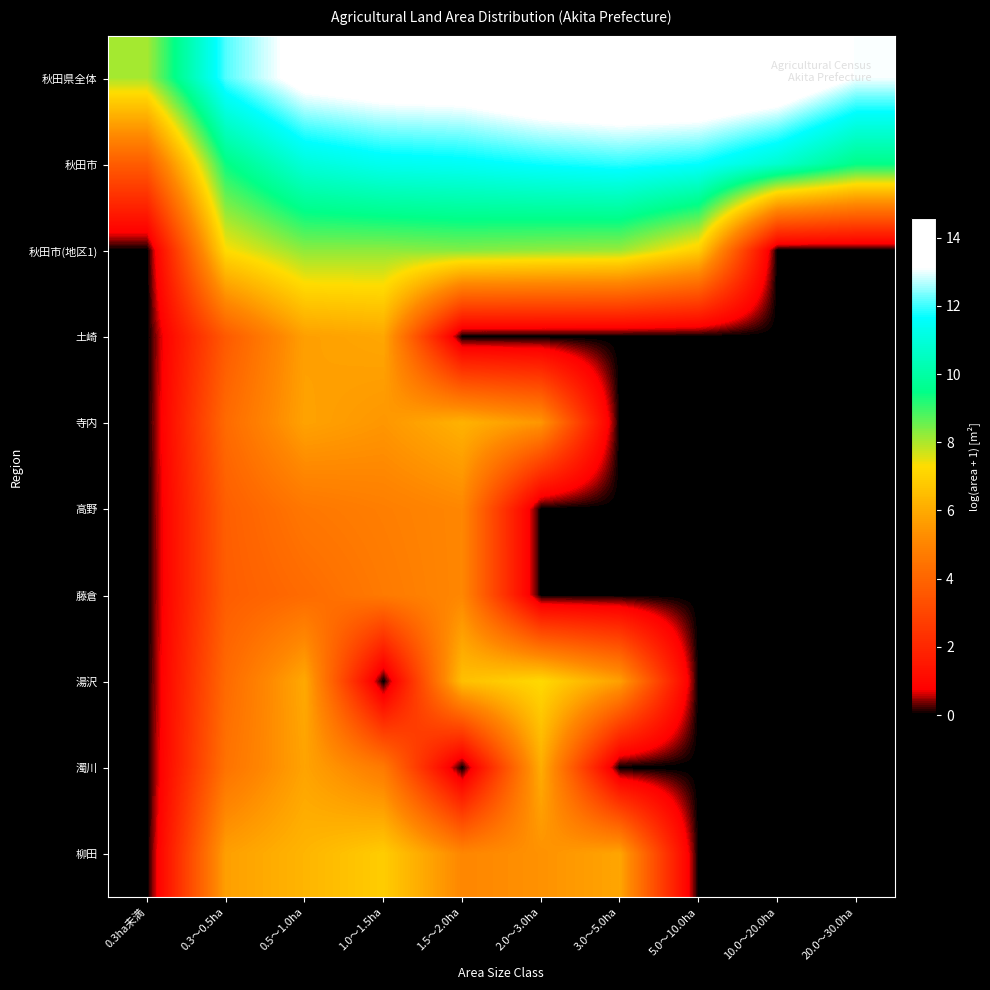

Which has a higher value, 10.0～20.0ha or 1.5～2.0ha?

10.0～20.0ha